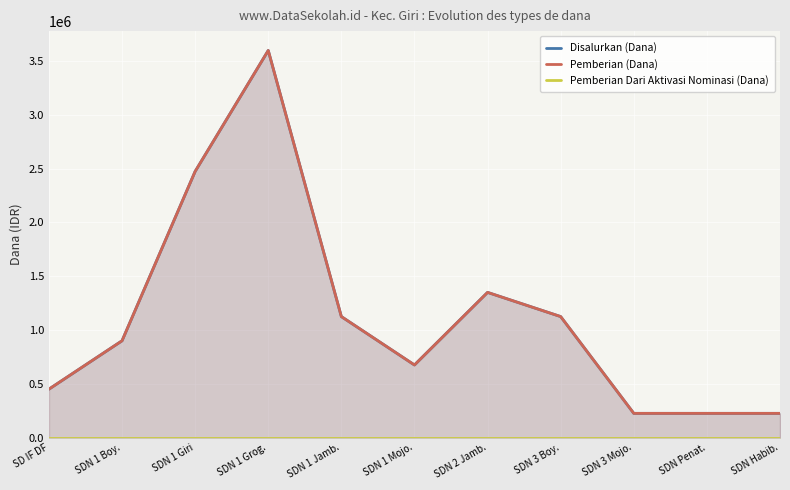

At which category is the sum across all series the highest?

SDN 1 Grog.